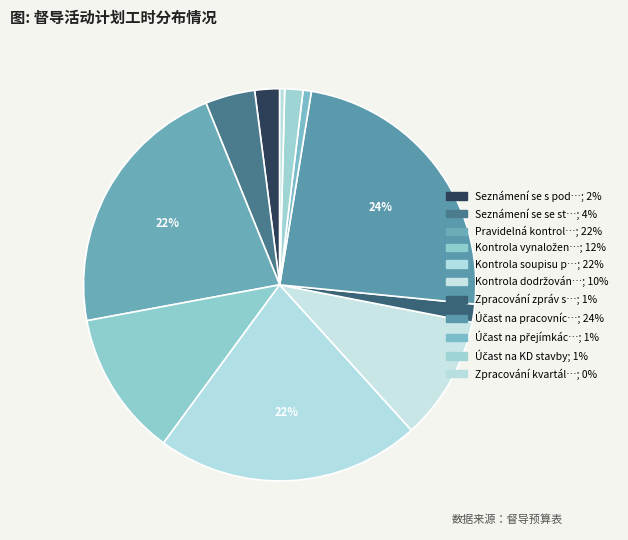

How many slices are in this pie chart?

11